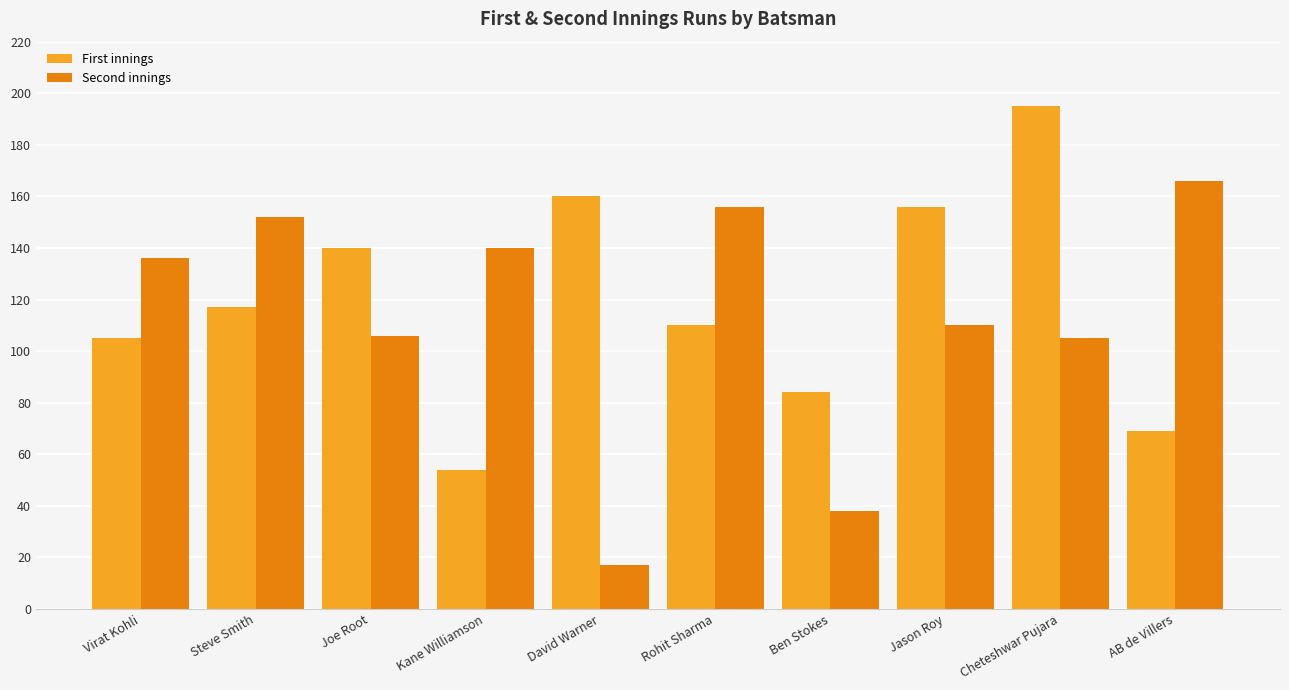

What is the label of the 10th bar from the left?

AB de Villers